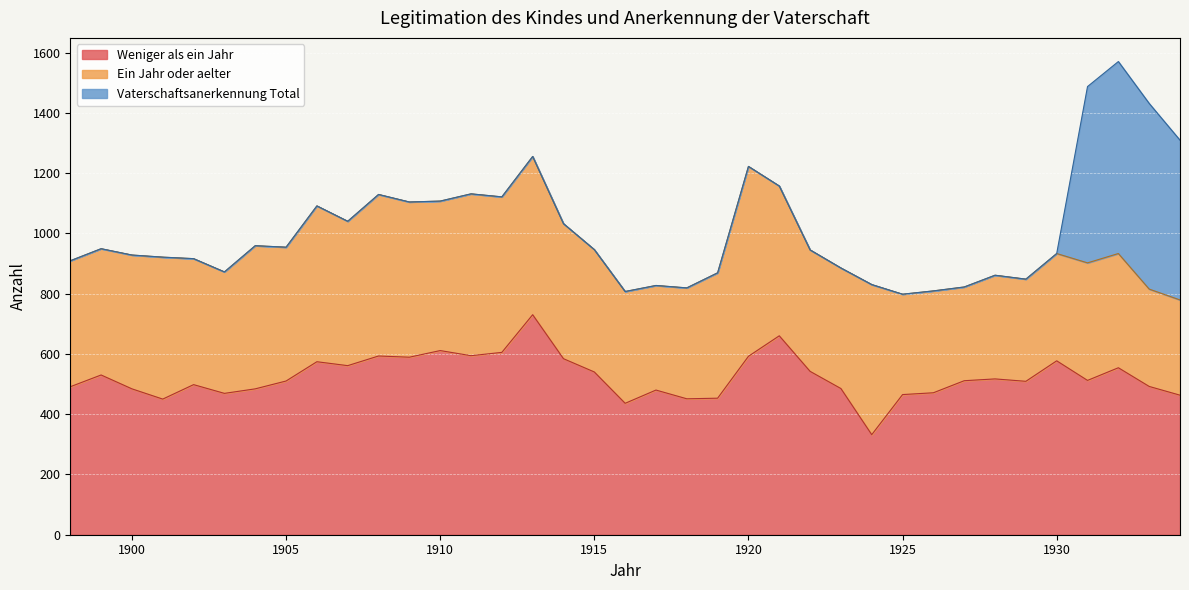

True or false: Ein Jahr oder aelter has more than 2 points higher than both neighbors.

True